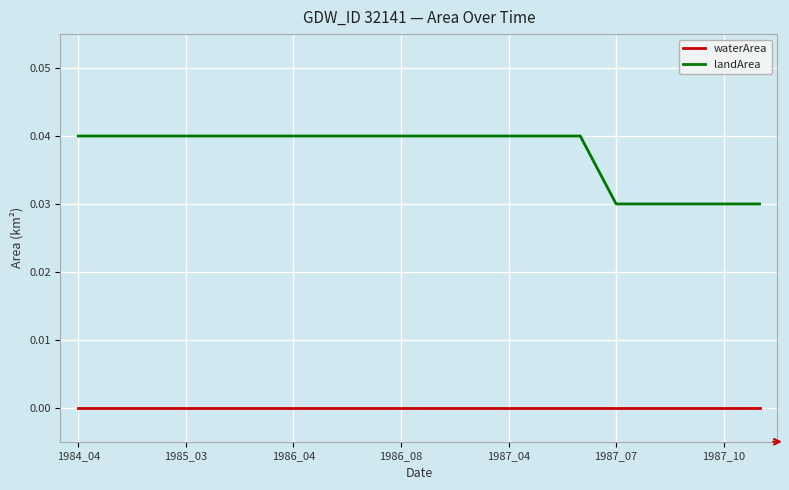

True or false: landArea and waterArea intersect in this chart.

False